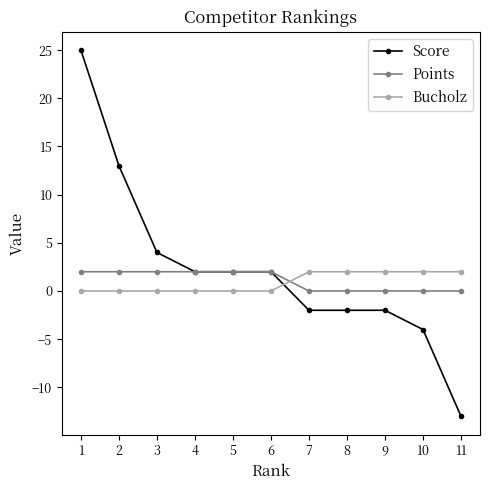

The value of Points at 5 is 2. True or false?

True